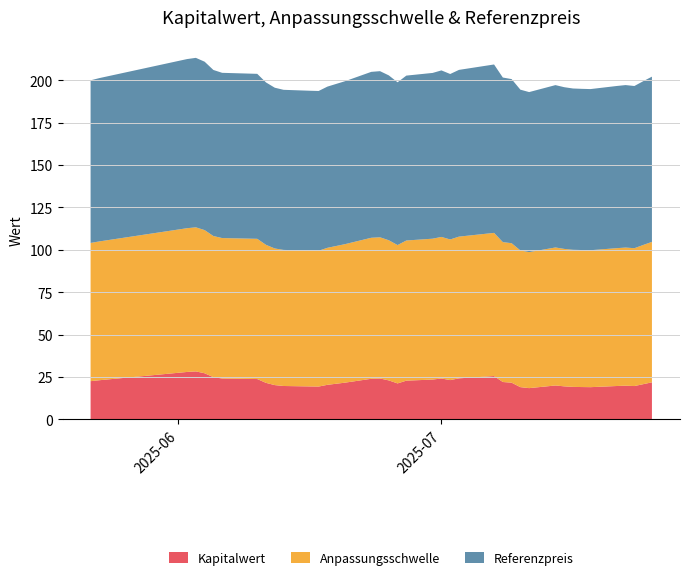

Reading right to left, extract all data points from this chart.

Kapitalwert: 2025-05-22=22.5	2025-05-23=23.1	2025-06-02=27.9	2025-06-03=28.3	2025-06-04=27.2	2025-06-05=24.9	2025-06-06=24.1	2025-06-10=23.8	2025-06-11=21.5	2025-06-12=20.2	2025-06-13=19.6	2025-06-16=19.4	2025-06-17=19.3	2025-06-18=20.3	2025-06-20=21.6	2025-06-23=23.9	2025-06-24=24.1	2025-06-25=22.9	2025-06-26=21.2	2025-06-27=22.8	2025-06-30=23.4	2025-07-01=24.1	2025-07-02=23.1	2025-07-03=24.2	2025-07-07=25.5	2025-07-08=22.0	2025-07-09=21.6	2025-07-10=19.0	2025-07-11=18.4	2025-07-14=19.9	2025-07-15=19.4	2025-07-16=19.1	2025-07-17=19.0	2025-07-18=19.0	2025-07-21=19.6	2025-07-22=19.8	2025-07-23=19.6	2025-07-24=20.7	2025-07-25=21.8
Anpassungsschwelle: 2025-05-22=81.5	2025-05-23=81.9	2025-06-02=84.8	2025-06-03=85.0	2025-06-04=84.4	2025-06-05=83.3	2025-06-06=82.8	2025-06-10=82.7	2025-06-11=81.4	2025-06-12=80.6	2025-06-13=80.3	2025-06-16=80.1	2025-06-17=80.1	2025-06-18=80.8	2025-06-20=81.7	2025-06-23=83.2	2025-06-24=83.3	2025-06-25=82.7	2025-06-26=81.6	2025-06-27=82.7	2025-06-30=83.1	2025-07-01=83.5	2025-07-02=83.0	2025-07-03=83.6	2025-07-07=84.4	2025-07-08=82.5	2025-07-09=82.3	2025-07-10=80.6	2025-07-11=80.2	2025-07-14=81.4	2025-07-15=81.1	2025-07-16=80.9	2025-07-17=80.8	2025-07-18=80.8	2025-07-21=81.3	2025-07-22=81.5	2025-07-23=81.3	2025-07-24=82.1	2025-07-25=82.8
Referenzpreis: 2025-05-22=95.9	2025-05-23=96.3	2025-06-02=99.8	2025-06-03=100.0	2025-06-04=99.3	2025-06-05=98.0	2025-06-06=97.5	2025-06-10=97.3	2025-06-11=95.8	2025-06-12=94.8	2025-06-13=94.4	2025-06-16=94.3	2025-06-17=94.2	2025-06-18=95.1	2025-06-20=96.1	2025-06-23=97.9	2025-06-24=98.0	2025-06-25=97.3	2025-06-26=96.0	2025-06-27=97.3	2025-06-30=97.8	2025-07-01=98.2	2025-07-02=97.6	2025-07-03=98.4	2025-07-07=99.3	2025-07-08=97.1	2025-07-09=96.8	2025-07-10=94.9	2025-07-11=94.4	2025-07-14=95.8	2025-07-15=95.4	2025-07-16=95.2	2025-07-17=95.1	2025-07-18=95.0	2025-07-21=95.7	2025-07-22=95.8	2025-07-23=95.7	2025-07-24=96.6	2025-07-25=97.5